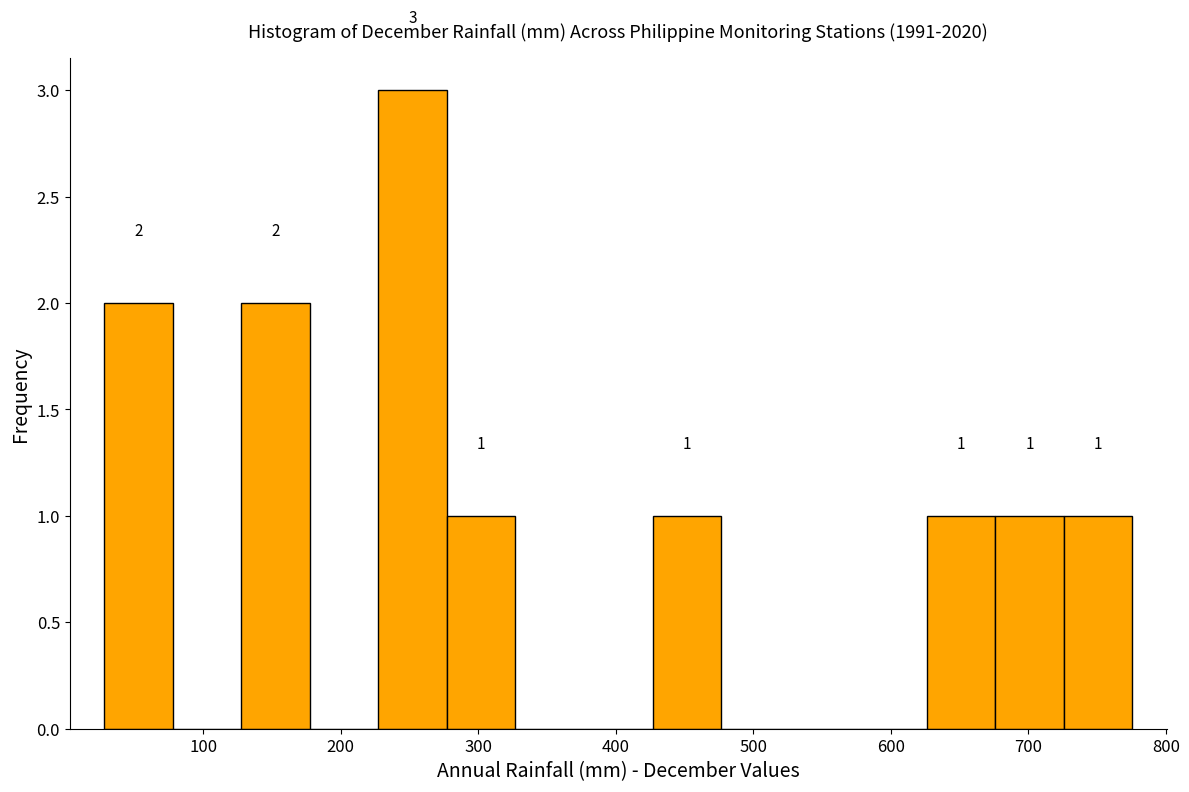

Which range on the x-axis has the tallest bar?

230 to 280